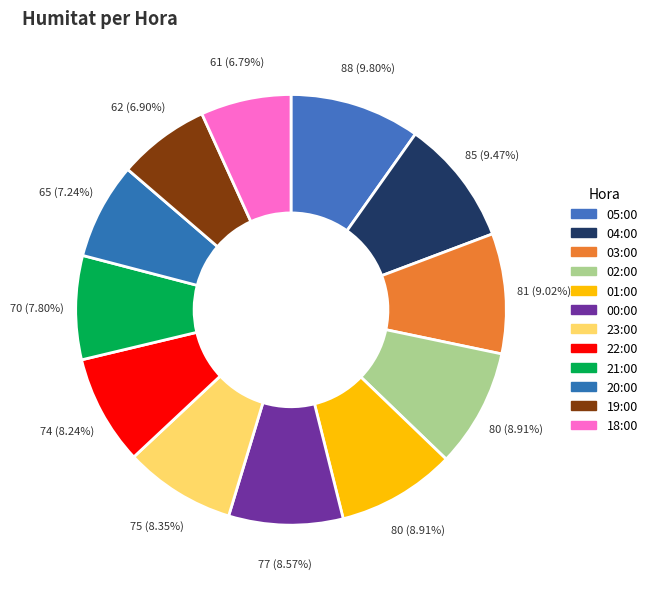

How many segments does this pie chart have?

12